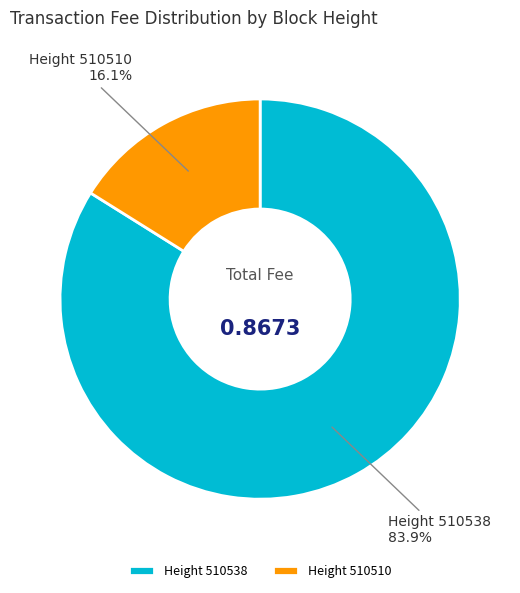

How many segments does this pie chart have?

2